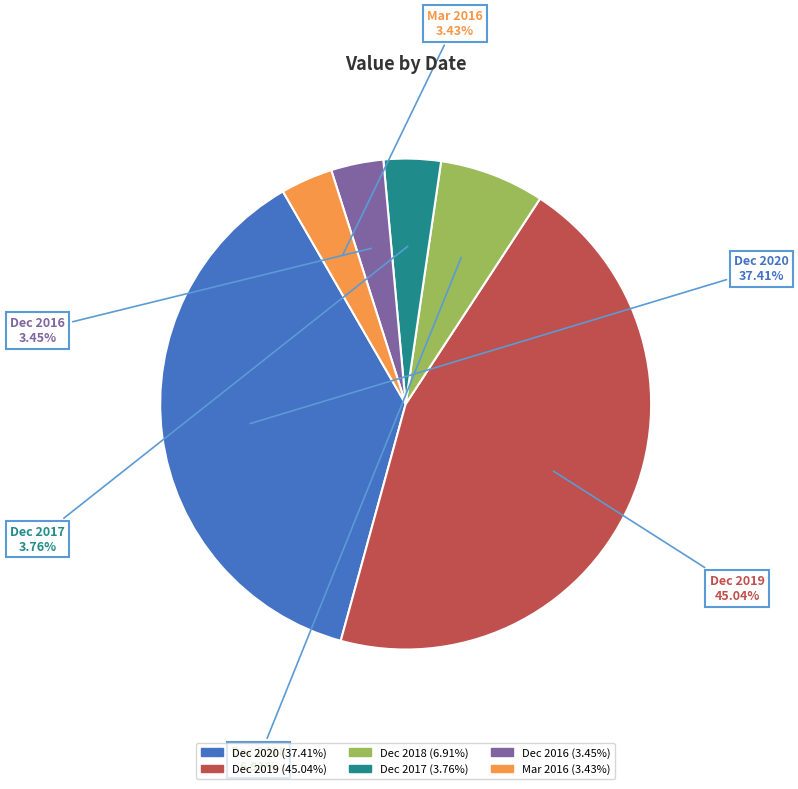

To the nearest percent, what percentage of the pie is Dec 2018?

7%